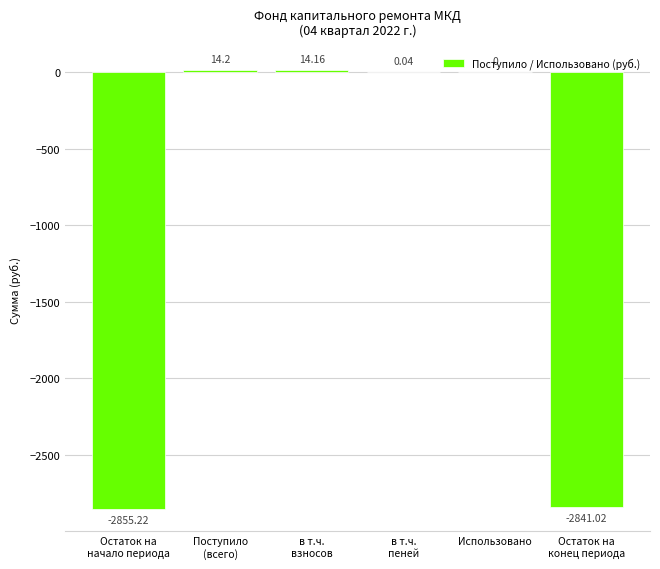

At which label is the value closest to -1420?

Использовано